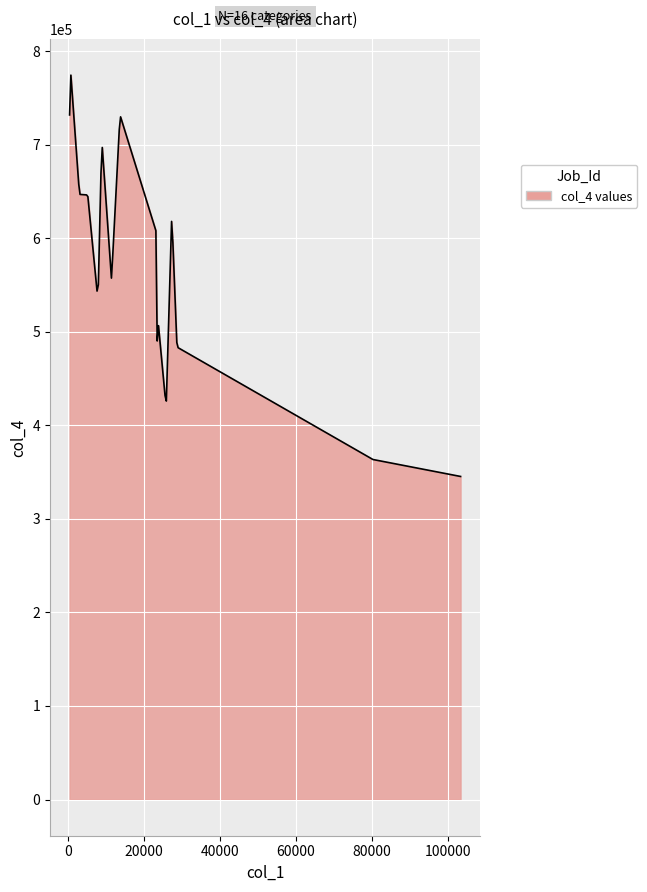

How many lines are shown in the chart?

1